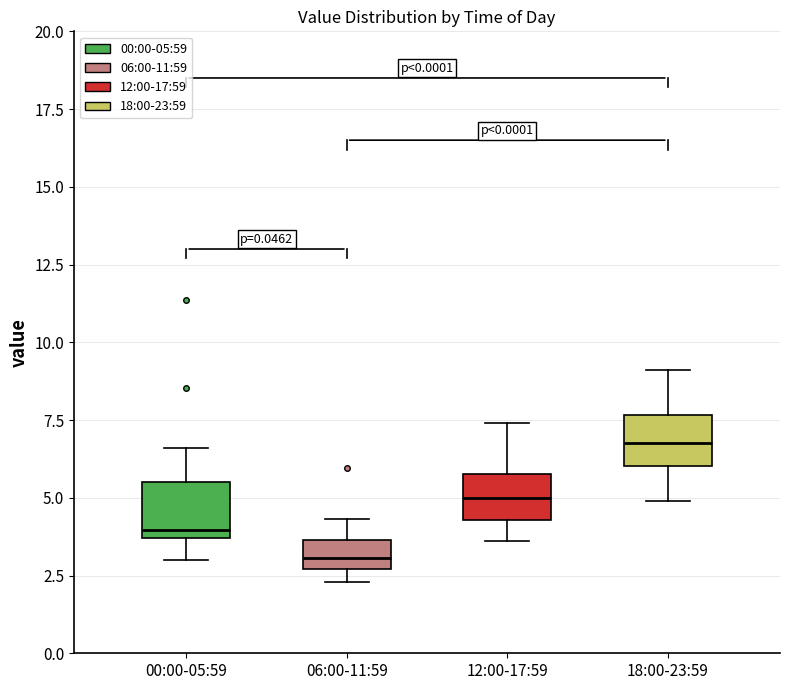

Which box's median line is the lowest?

06:00-11:59